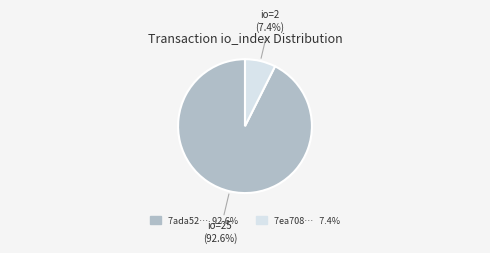

Count the number of slices in the pie.

2